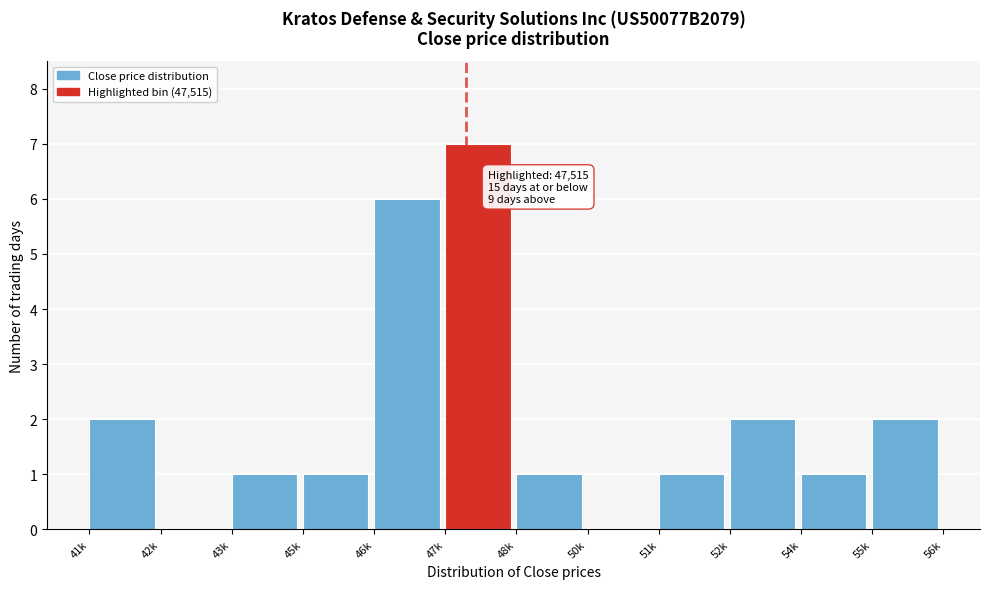

Reading left to right, transcribe all the data shown in this chart.

41k=2	42k=0	43k=1	45k=1	46k=6	47k=7	48k=1	50k=0	51k=1	52k=2	54k=1	55k=2